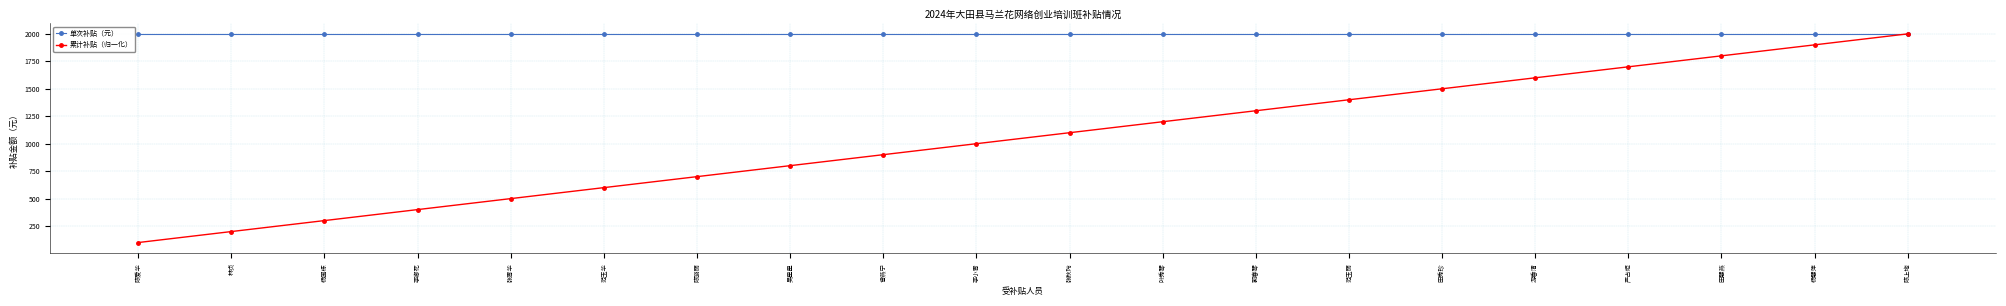

Reading left to right, extract all data points from this chart.

单次补贴（元）: 2000	2000	2000	2000	2000	2000	2000	2000	2000	2000	2000	2000	2000	2000	2000	2000	2000	2000	2000	2000
累计补贴（归一化）: 100	200	300	400	500	600	700	800	900	1000	1100	1200	1300	1400	1500	1600	1700	1800	1900	2000